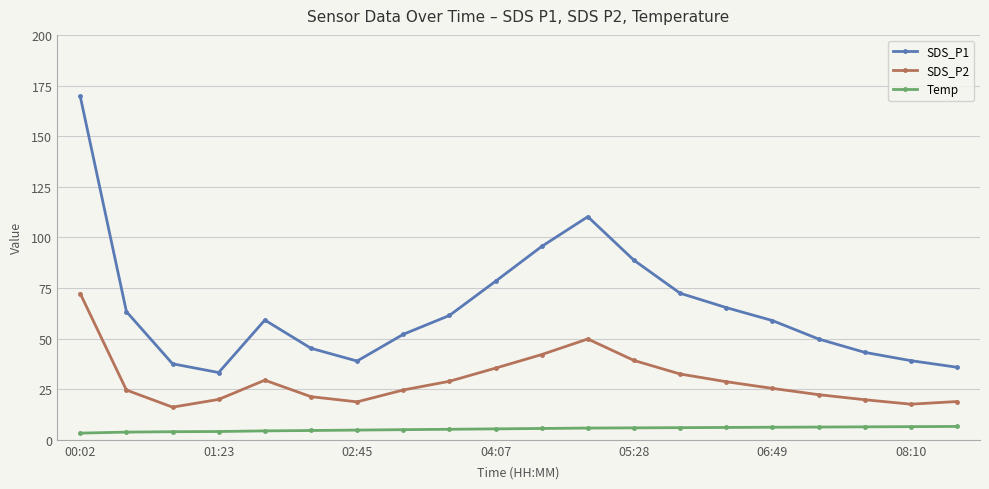

What is the average value of the SDS_P1 series?

64.9